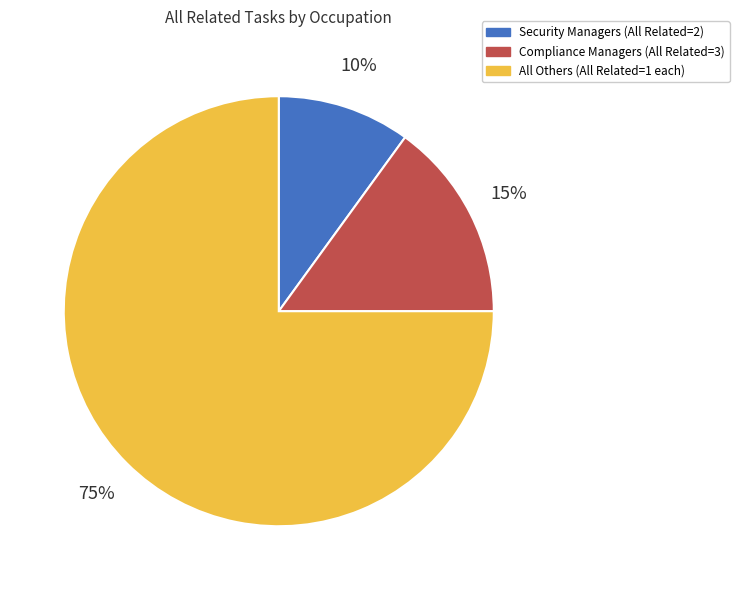

Is there a majority slice in this chart?

Yes